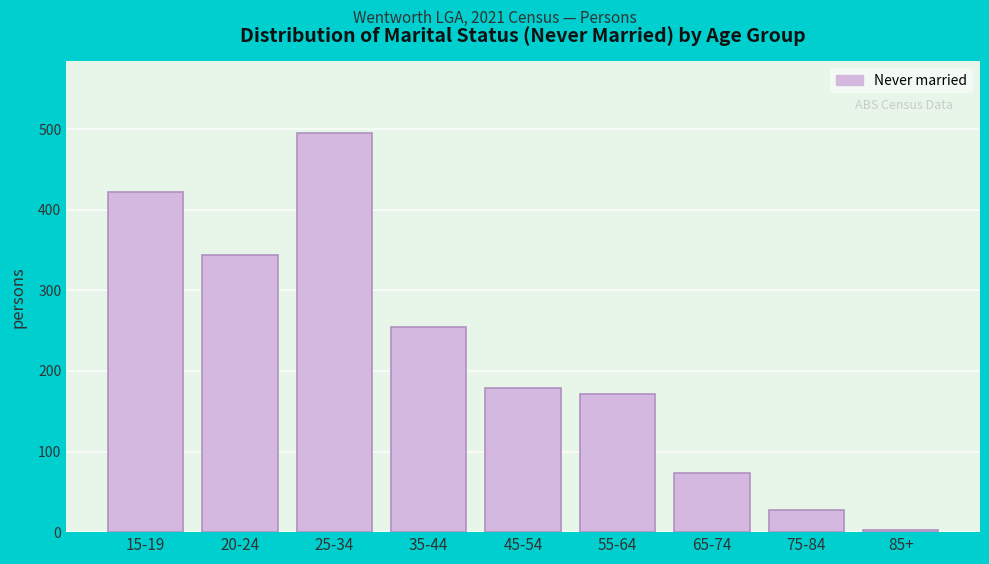

Reading left to right, list all the values displayed in this chart.

15-19=422	20-24=344	25-34=495	35-44=254	45-54=179	55-64=171	65-74=74	75-84=27	85+=3